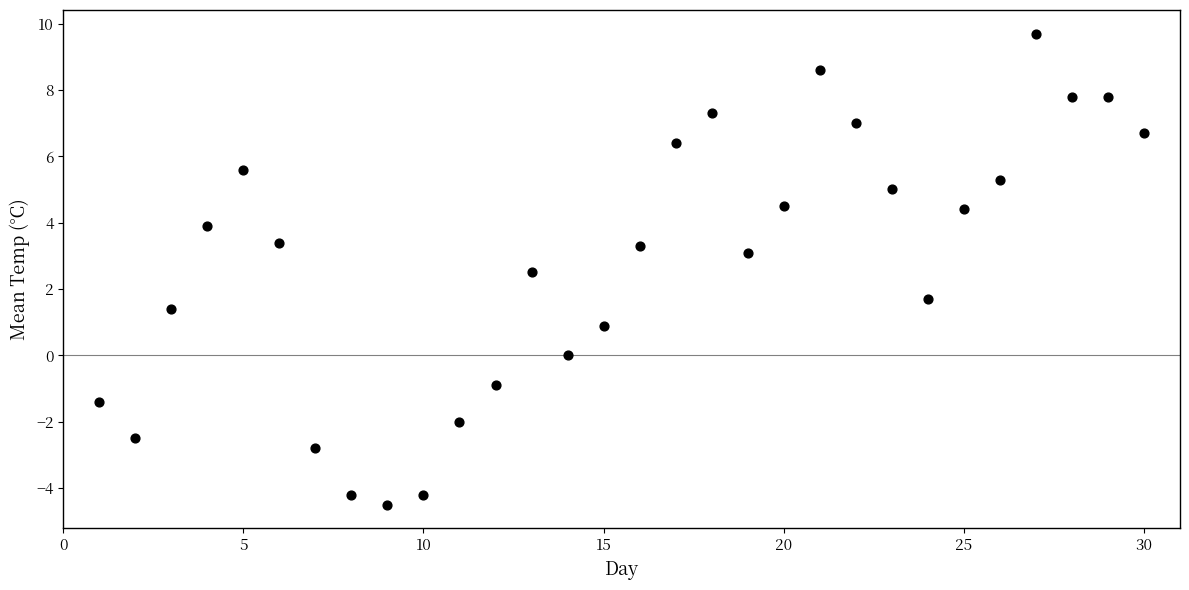

What is the range of X values (max minus min)?

29.0